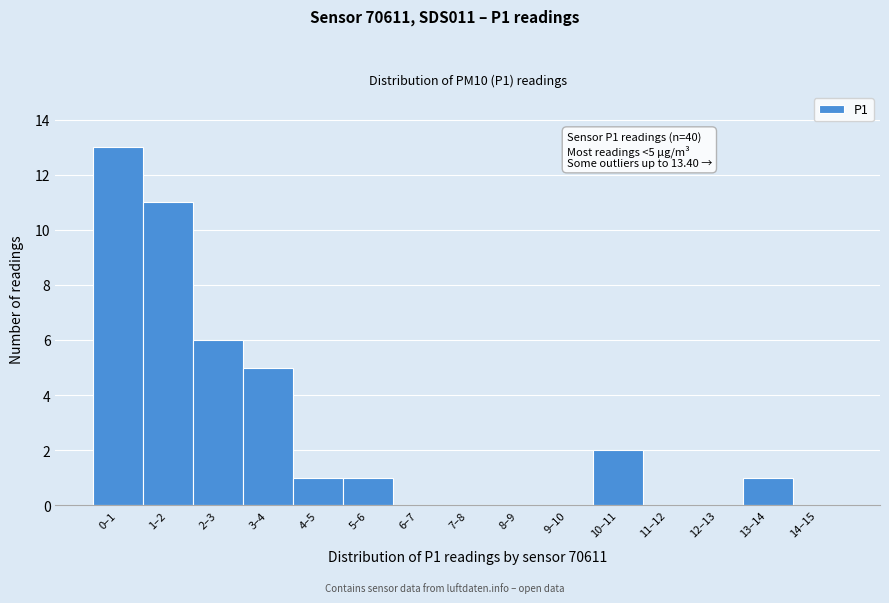

Reading left to right, what are all the values shown in this chart?

0–1=13	1–2=11	2–3=6	3–4=5	4–5=1	5–6=1	6–7=0	7–8=0	8–9=0	9–10=0	10–11=2	11–12=0	12–13=0	13–14=1	14–15=0